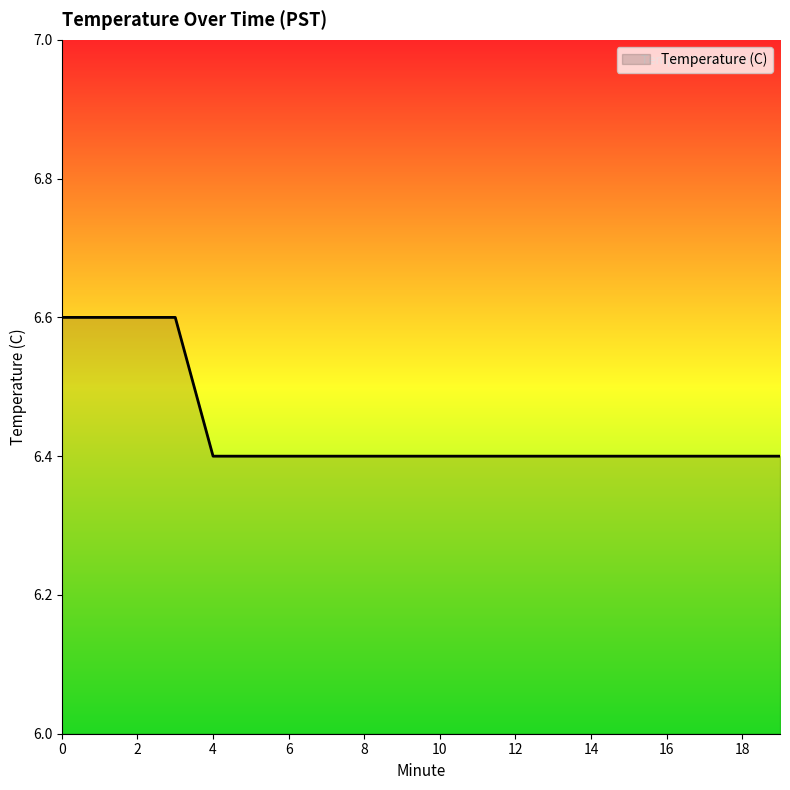

How many series are shown in this chart?

1